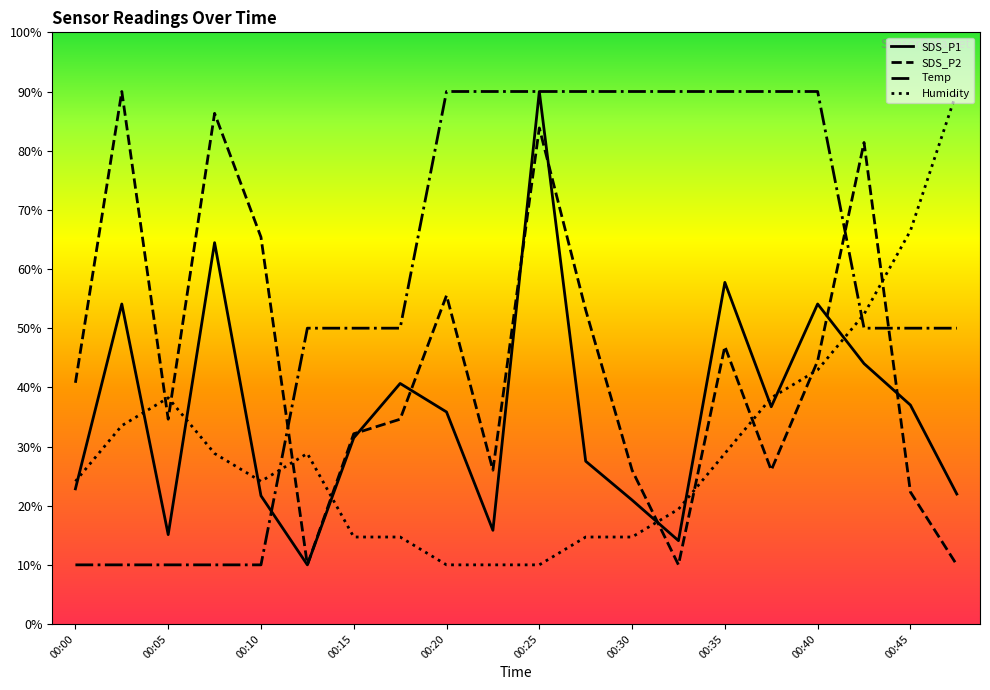

Where do Temp and SDS_P2 first cross each other?

00:10 and 00:13